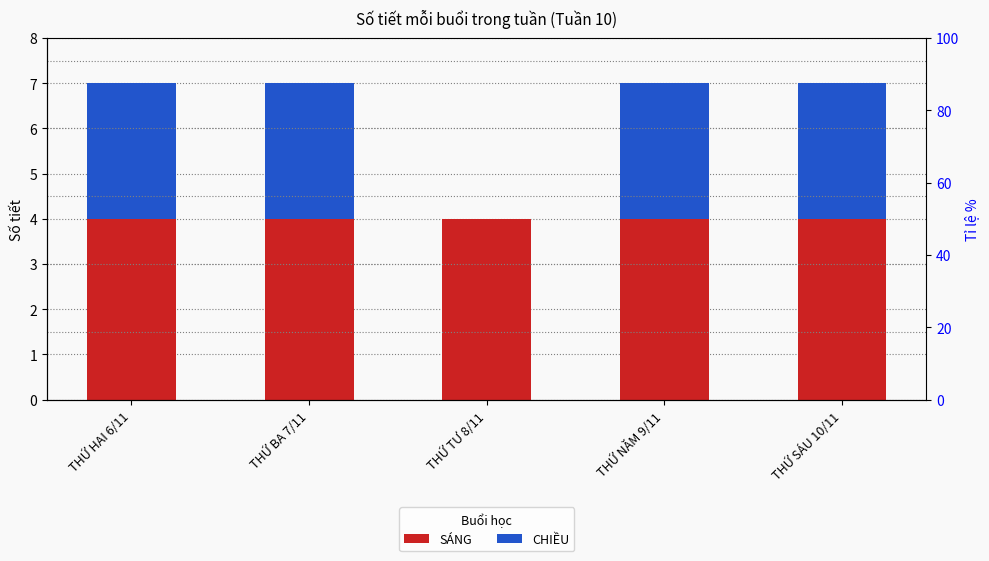

Which category has the highest value in the CHIỀU series?

THỨ HAI 6/11